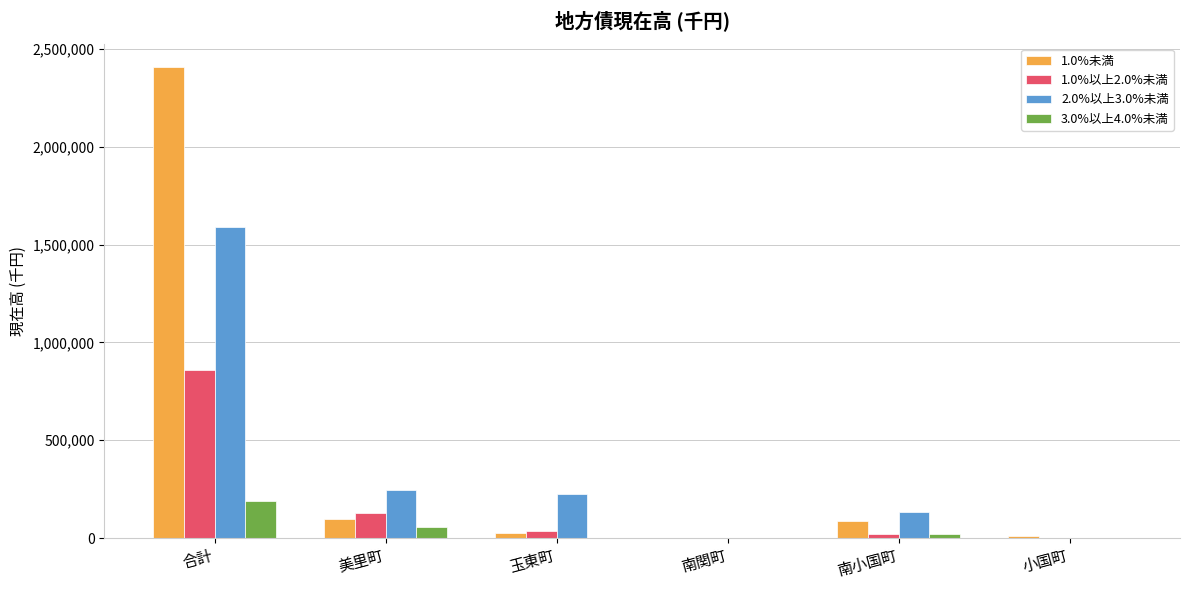

True or false: 2.0%以上3.0%未満 has a value of 1588219 at 合計.

True